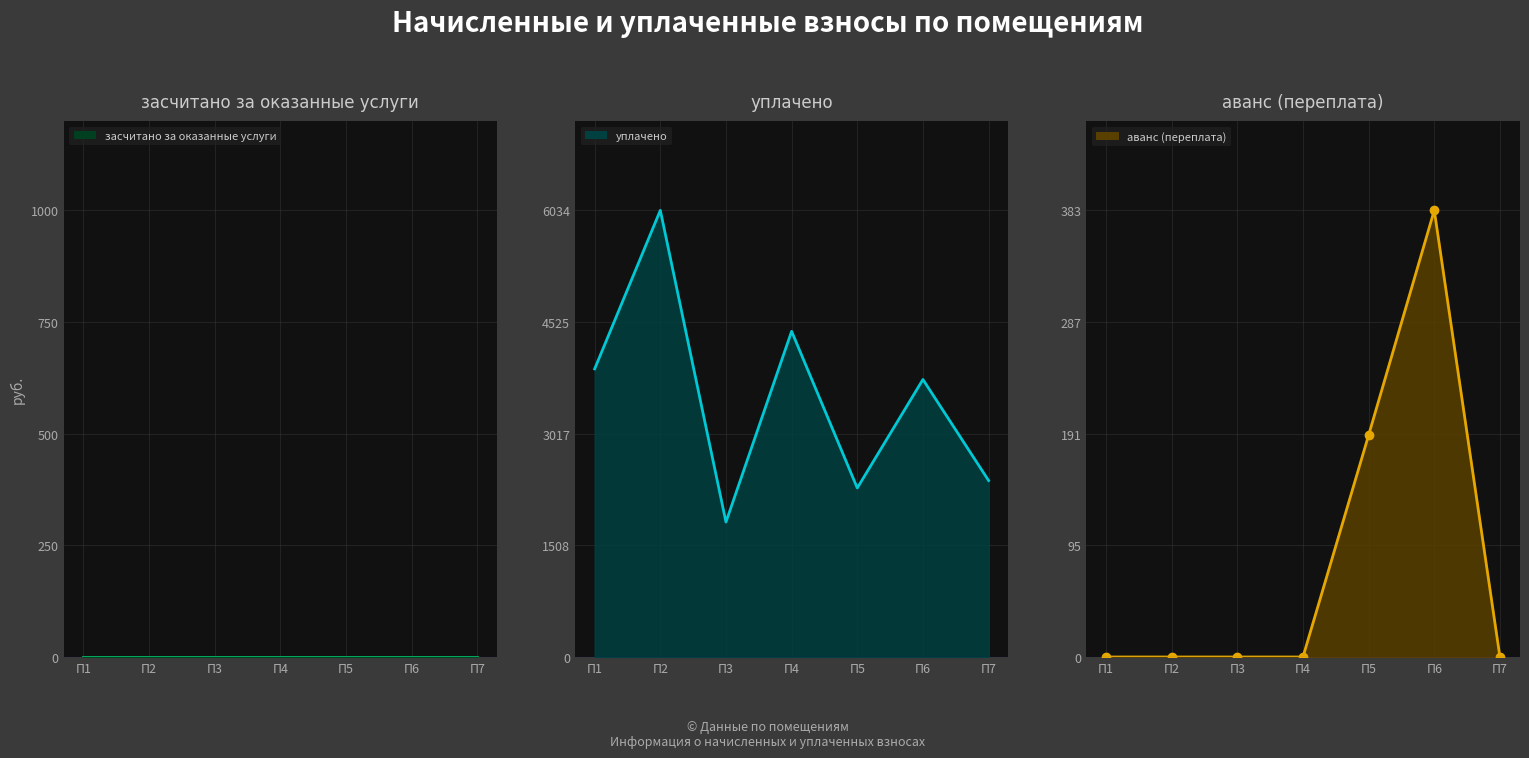

What is the value of the уплачено line point at the 2nd from the left?

6034.1